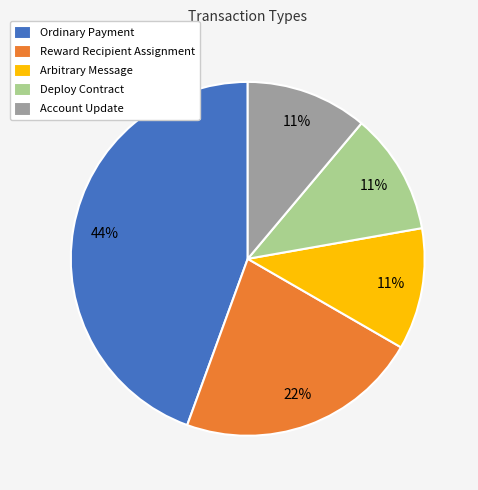

Combined, do Reward Recipient Assignment and Deploy Contract account for over 50%?

No